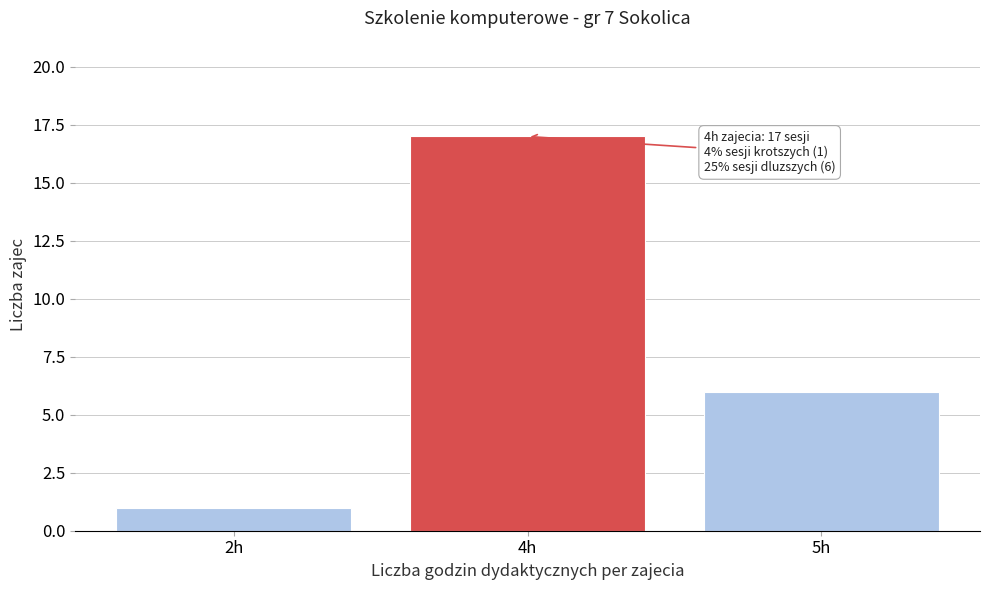

Reading right to left, list all the values displayed in this chart.

6	17	1